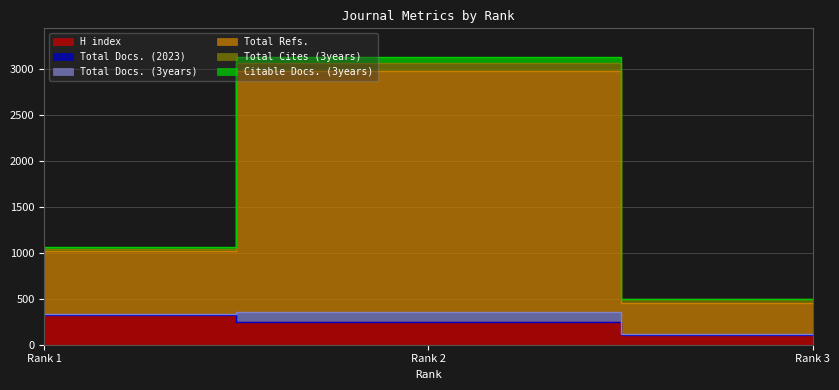

What is the difference between the highest and lowest values at Rank 3?

396